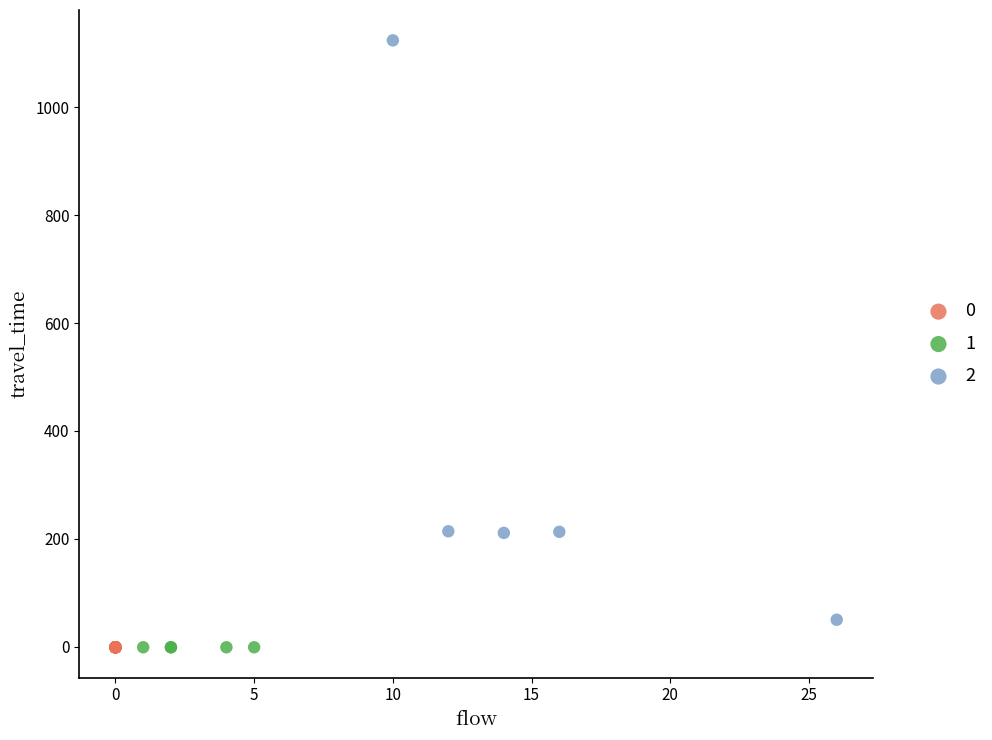

What are all the series names shown in the legend?

0, 1, 2